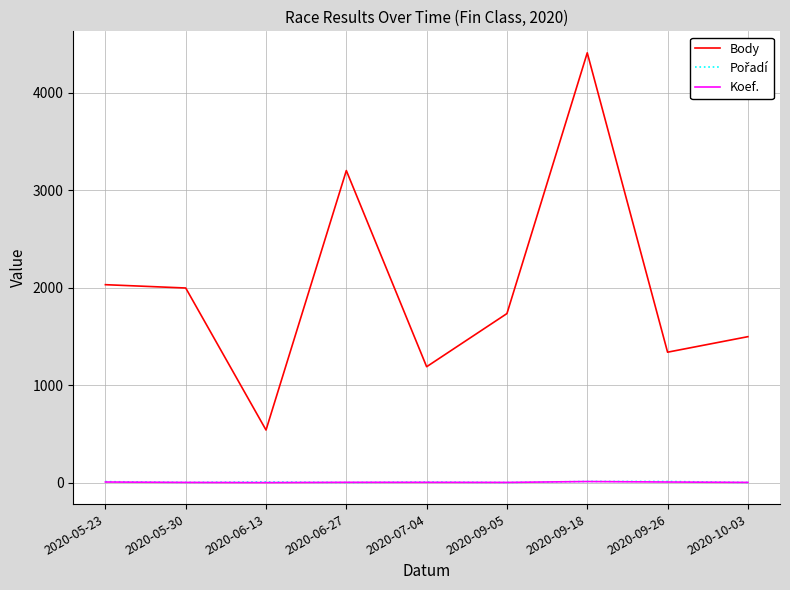

What is the lowest value of the Body series?

540